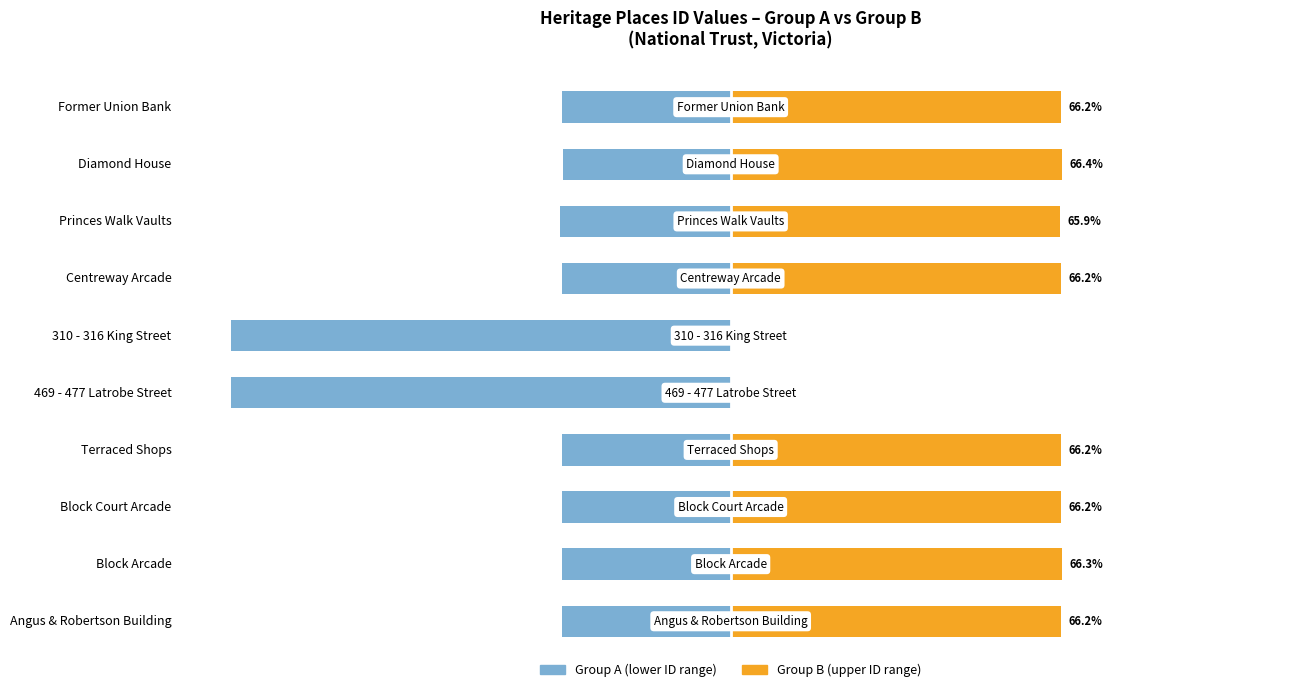

What value does the Group A (lower ID range) series have at 310 - 316 King Street?

-100.0